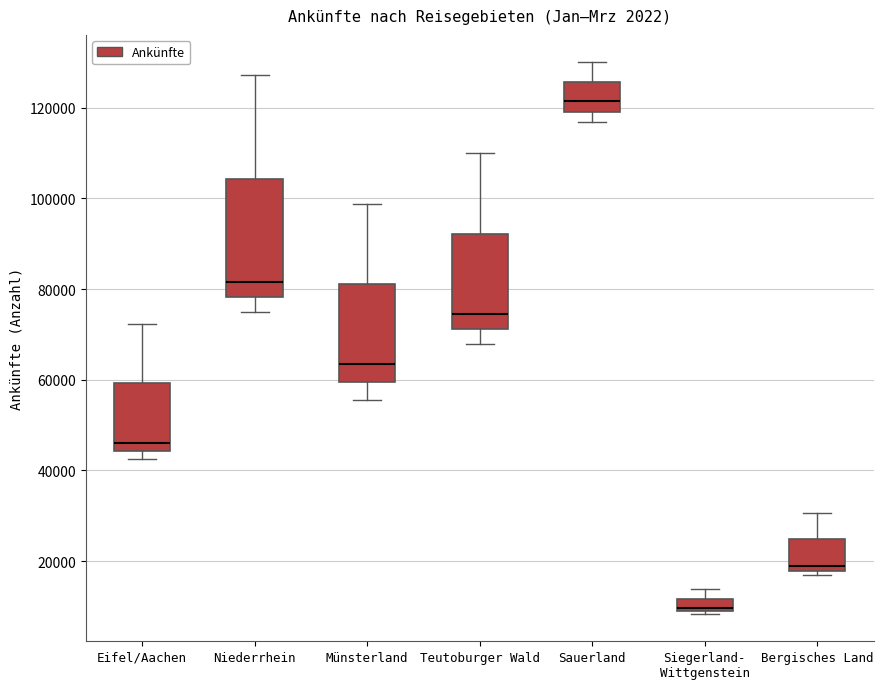

Which box has the lowest median line?

Siegerland- Wittgenstein